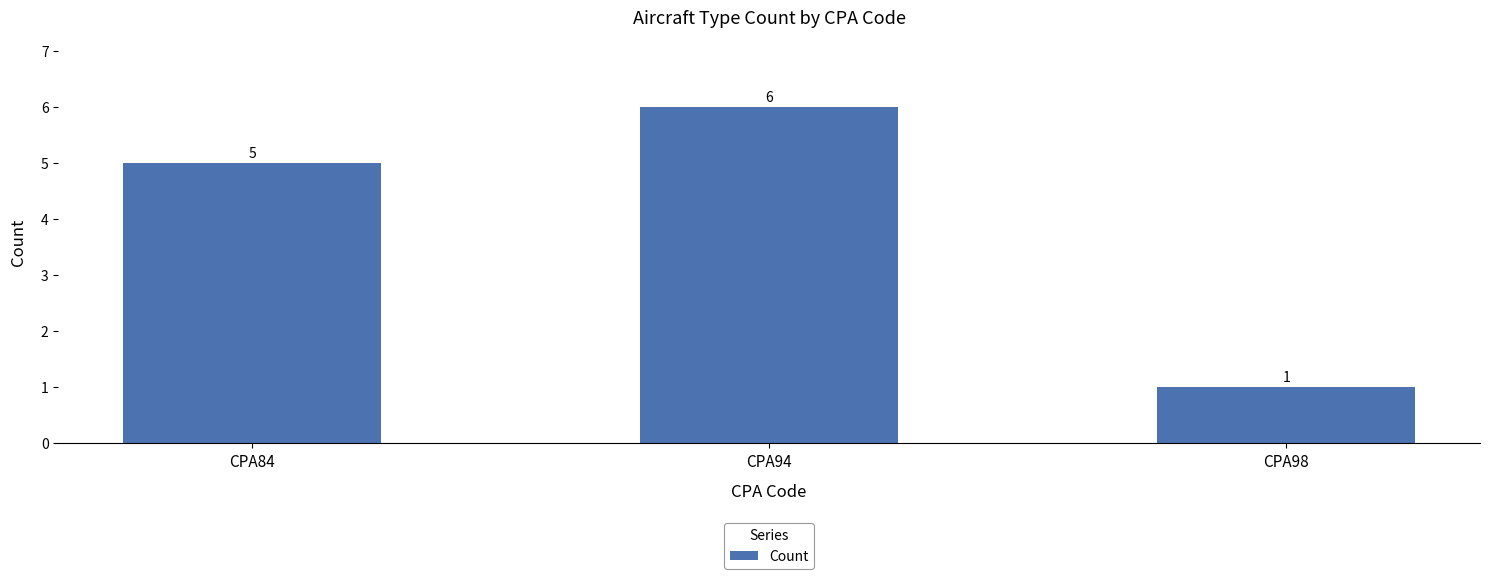

Is it true that the value at CPA94 is 9?

False